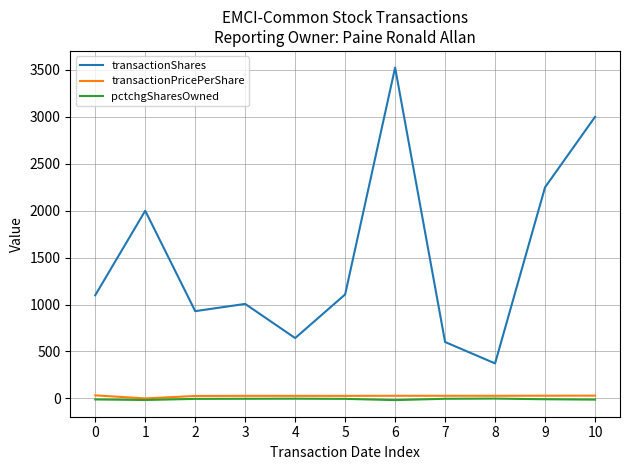

True or false: transactionShares and pctchgSharesOwned intersect in this chart.

False